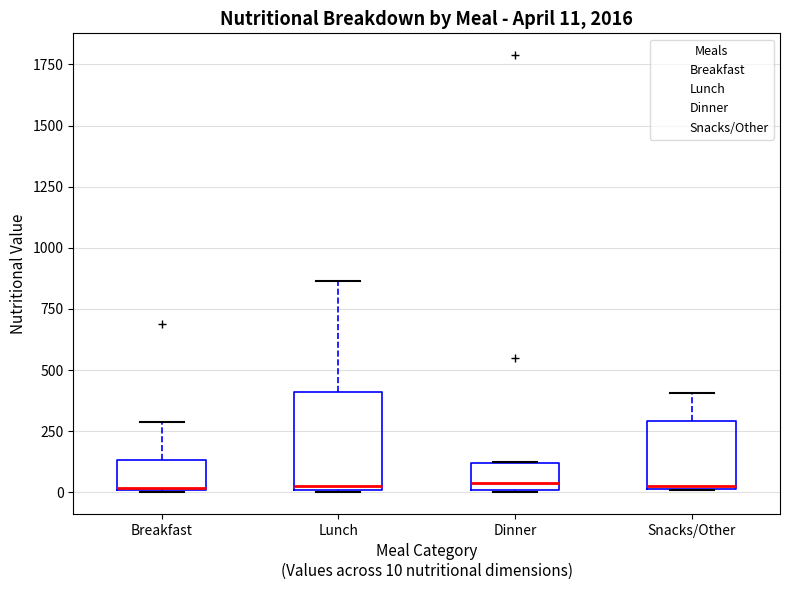

Which box is the tallest, from its lower edge to its upper edge?

Lunch